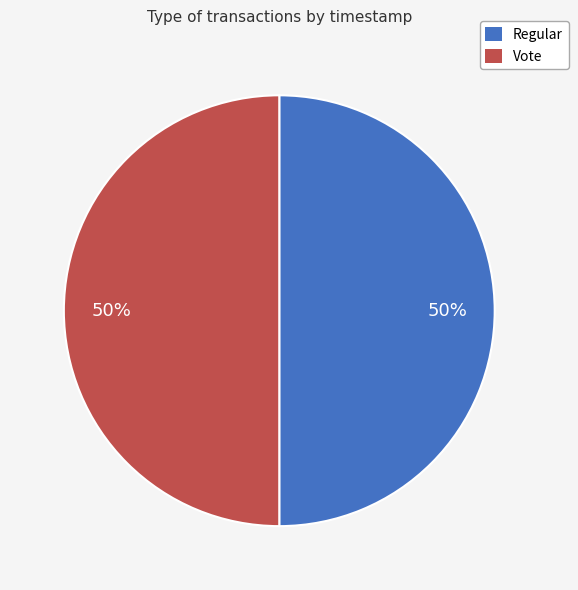

What percentage is the Vote slice, to the nearest percent?

50%